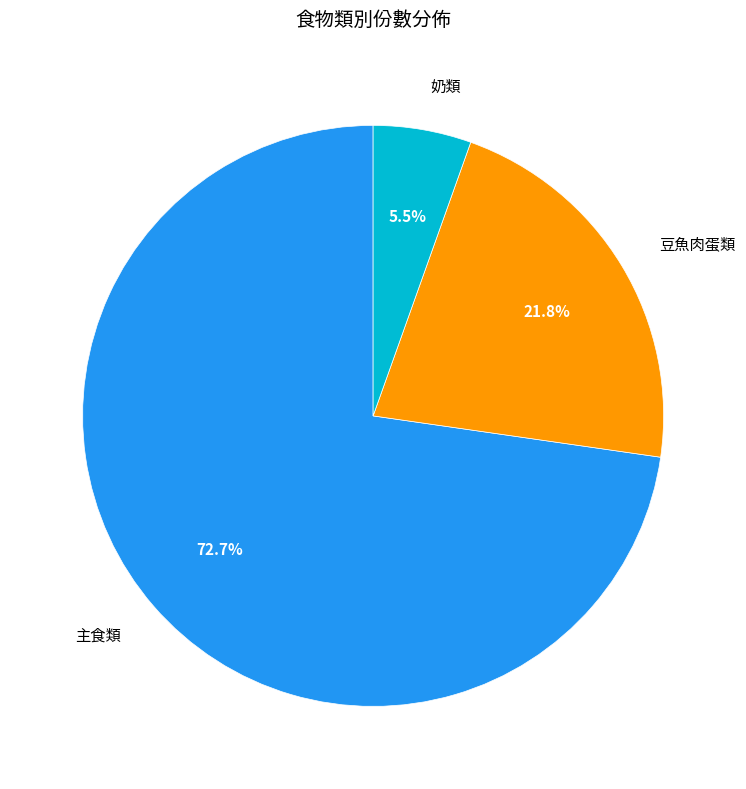

Is there any slice that represents more than half of the pie?

Yes